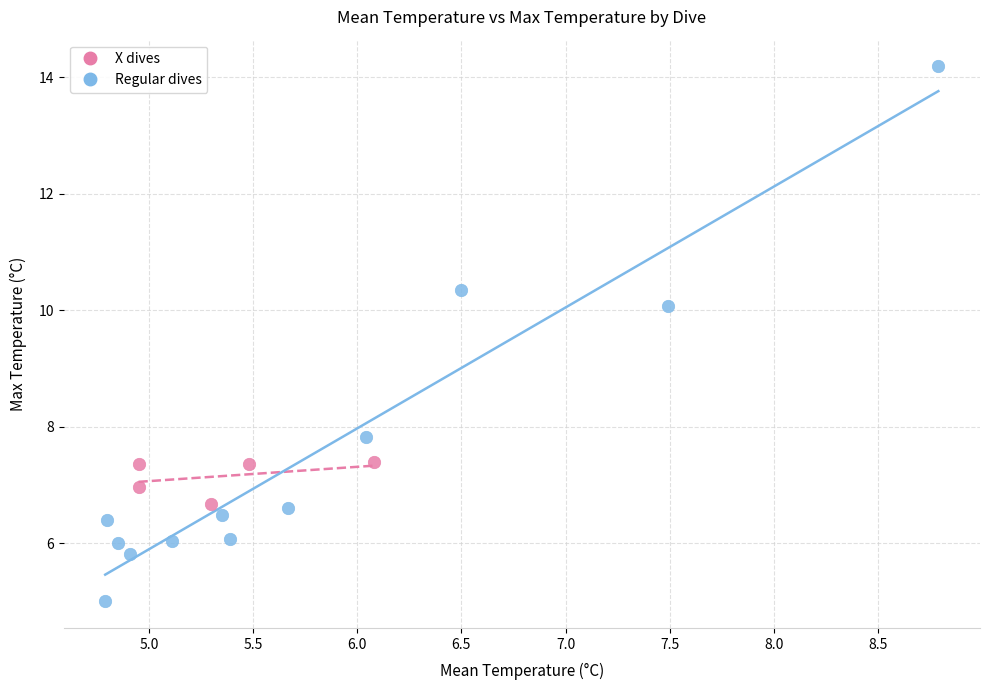

Which series contains the lowest Y value?

Regular dives